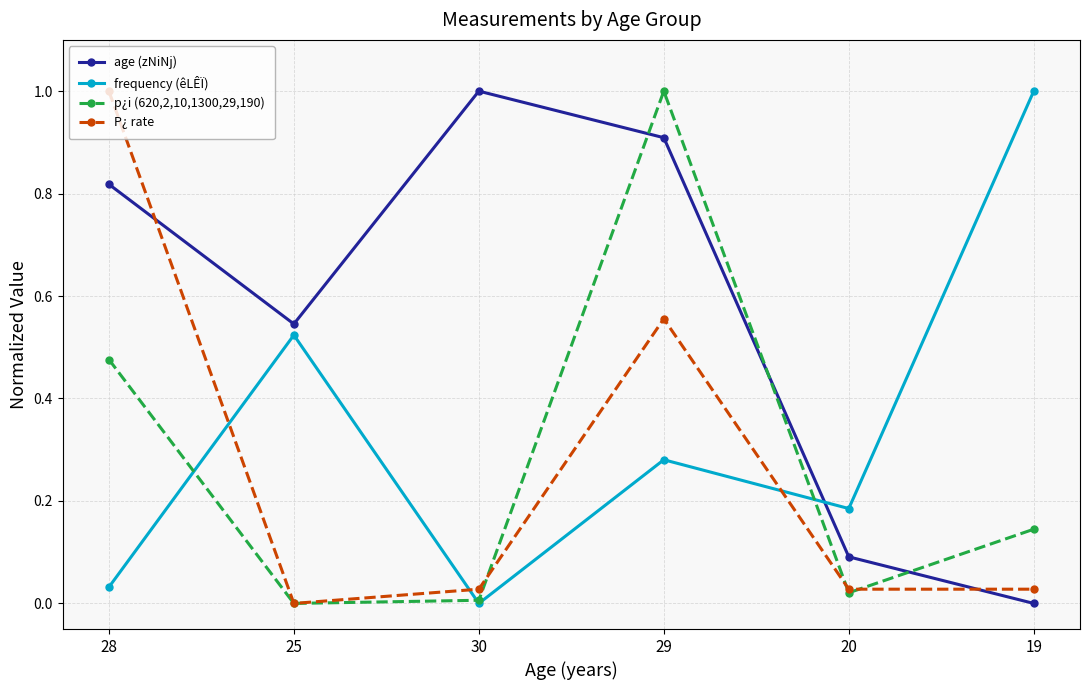

The age (zNiNj) series shows 0.3 at 25. True or false?

False